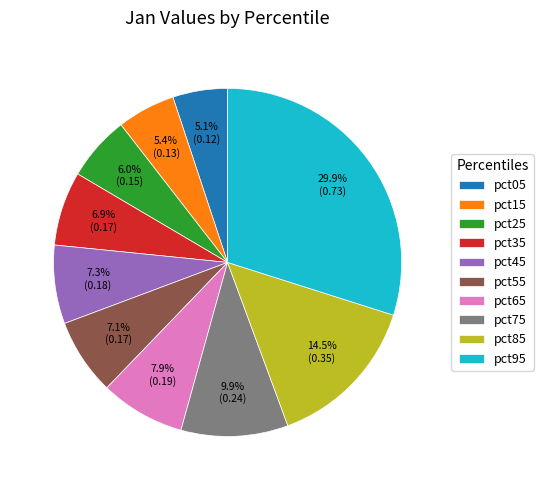

Combined, what portion of the pie is pct45 and pct75?

17.2%